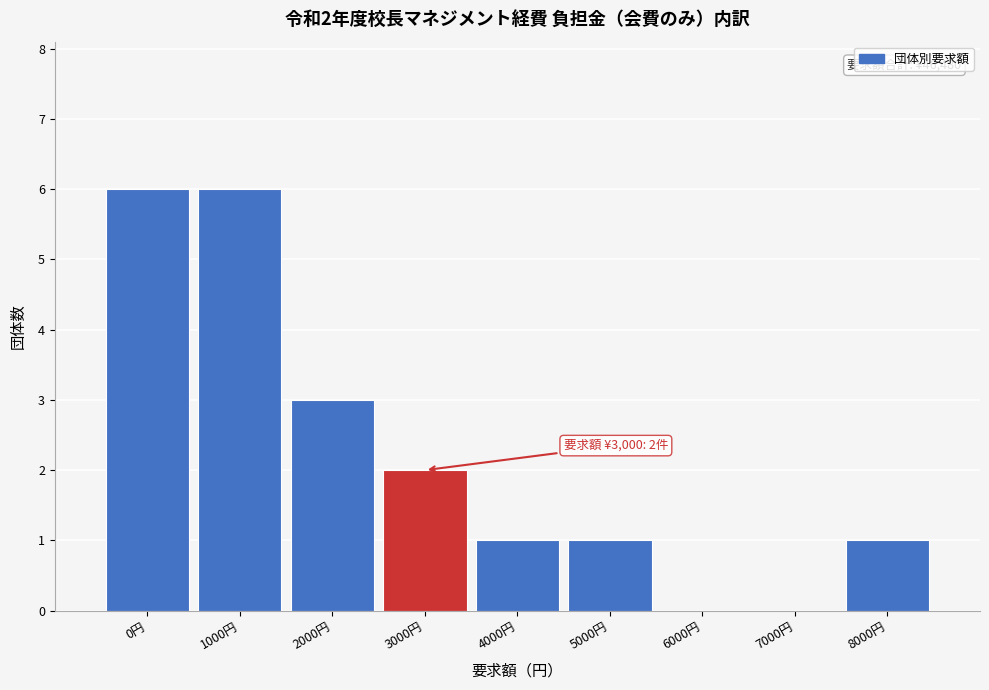

Reading right to left, extract all data points from this chart.

8000円=1	7000円=0	6000円=0	5000円=1	4000円=1	3000円=2	2000円=3	1000円=6	0円=6